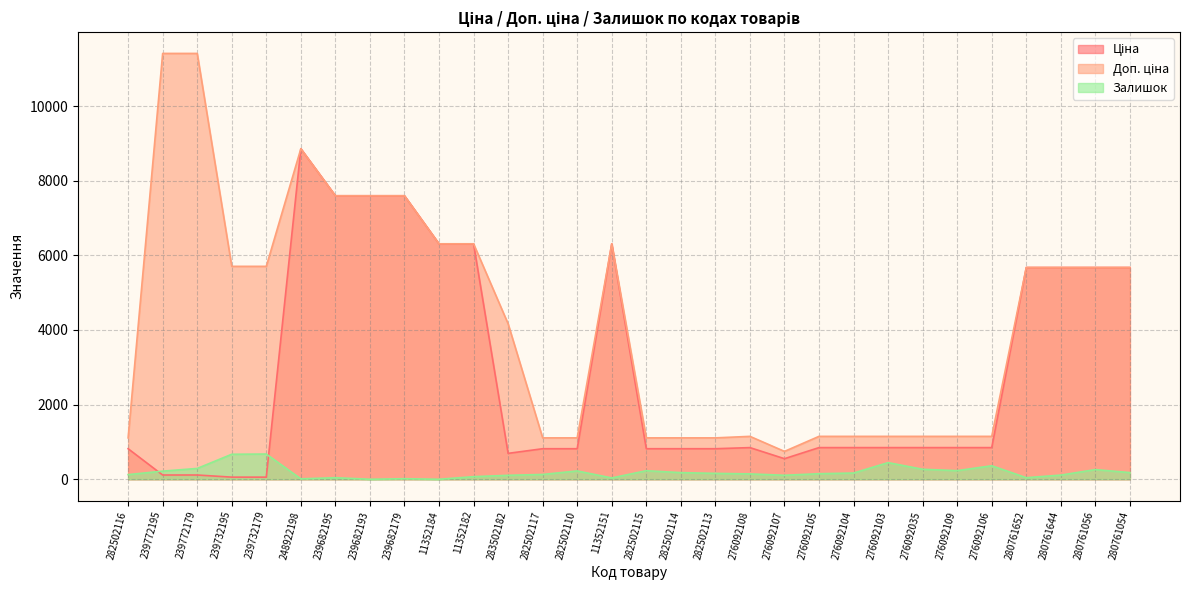

How many data points in Залишок are above 158?

14